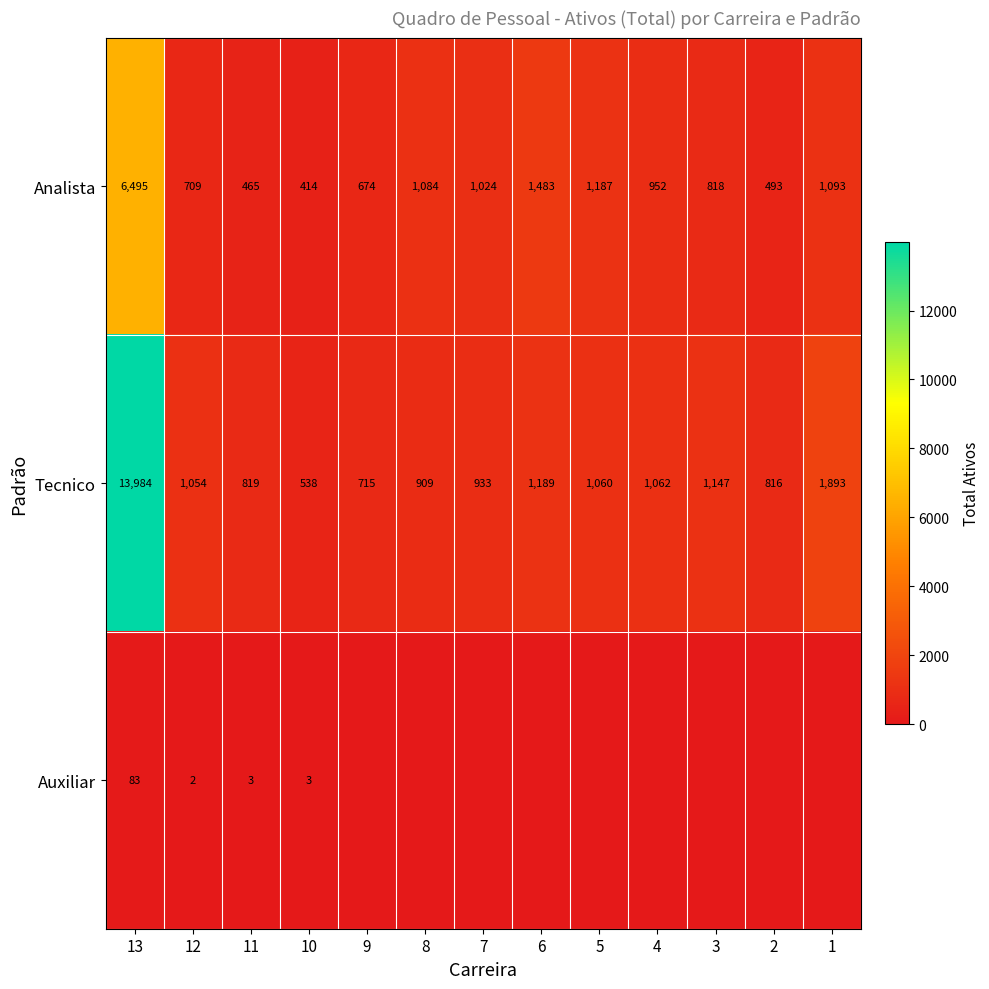

Between 13 and 11, which series saw the biggest shift?

Tecnico